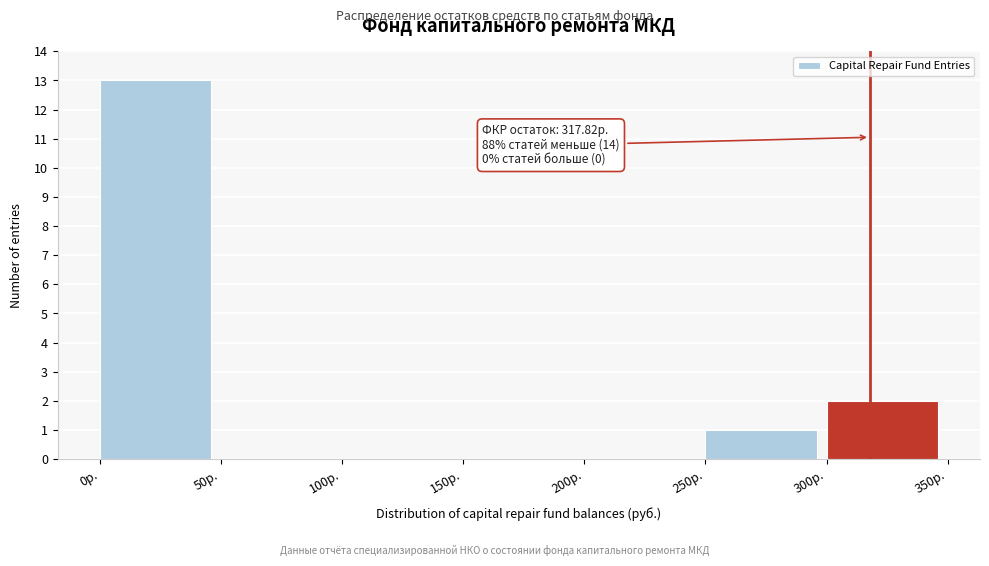

Which range on the x-axis has the tallest bar?

0 to 50